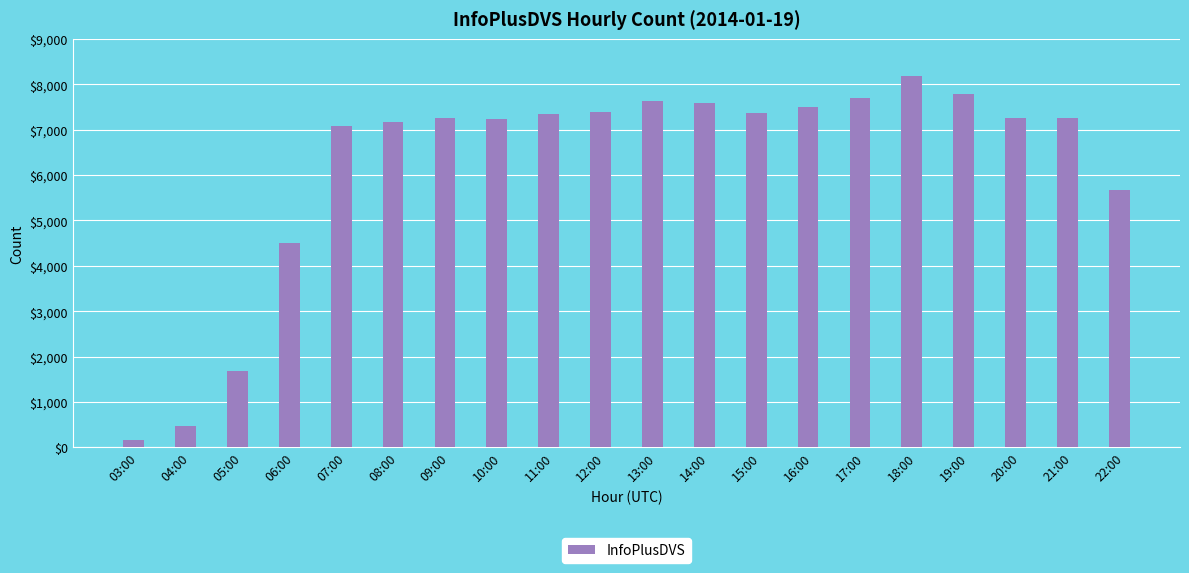

Which has a higher value, 19:00 or 22:00?

19:00